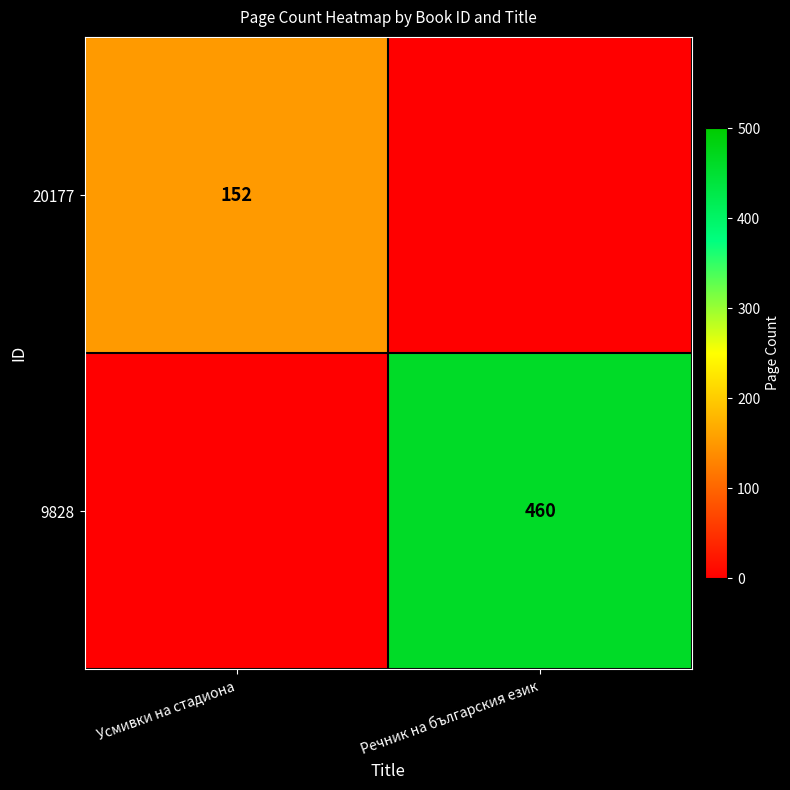

True or false: 9828 has a value of 460 at Речник на българския език.

True